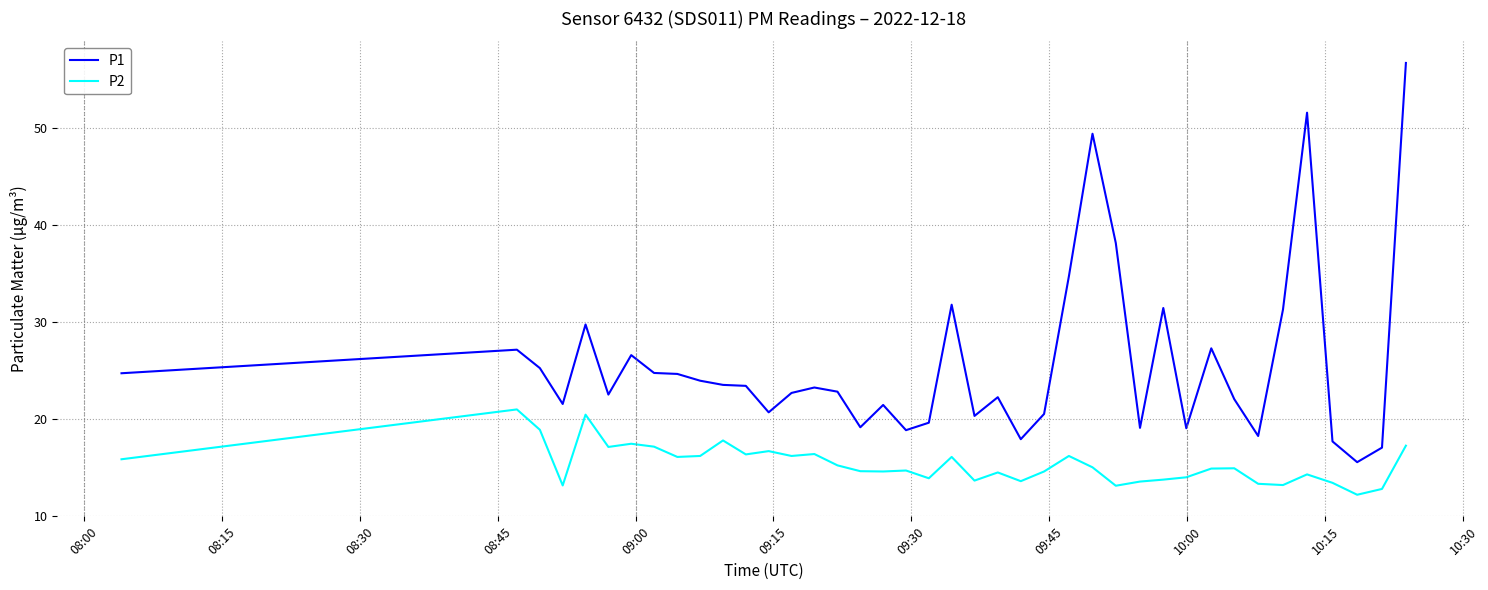

What is the minimum value shown in the chart?

12.2